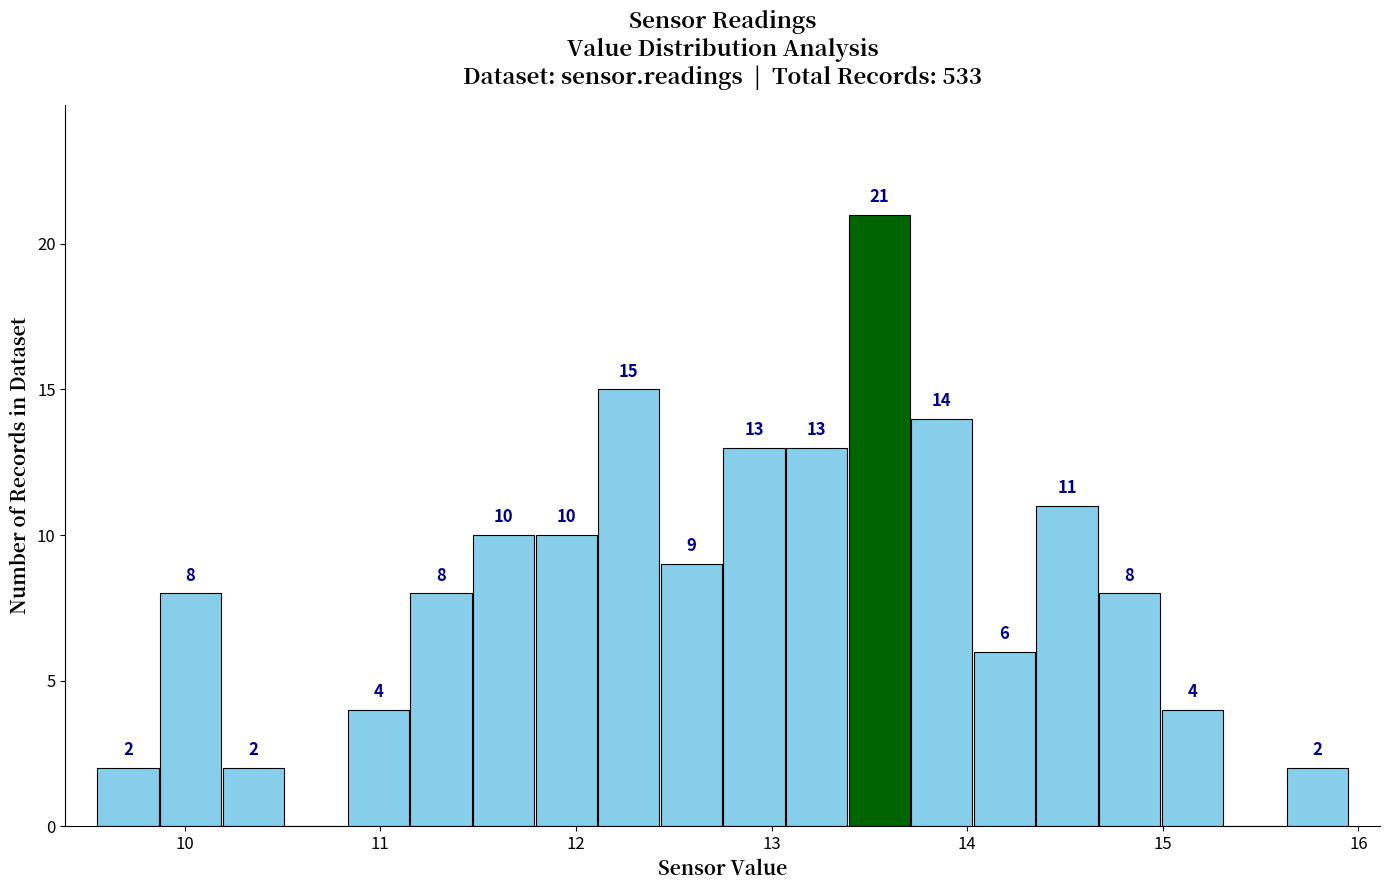

Read against the x-axis, roughly where is the centre of the tallest bar?

13.6